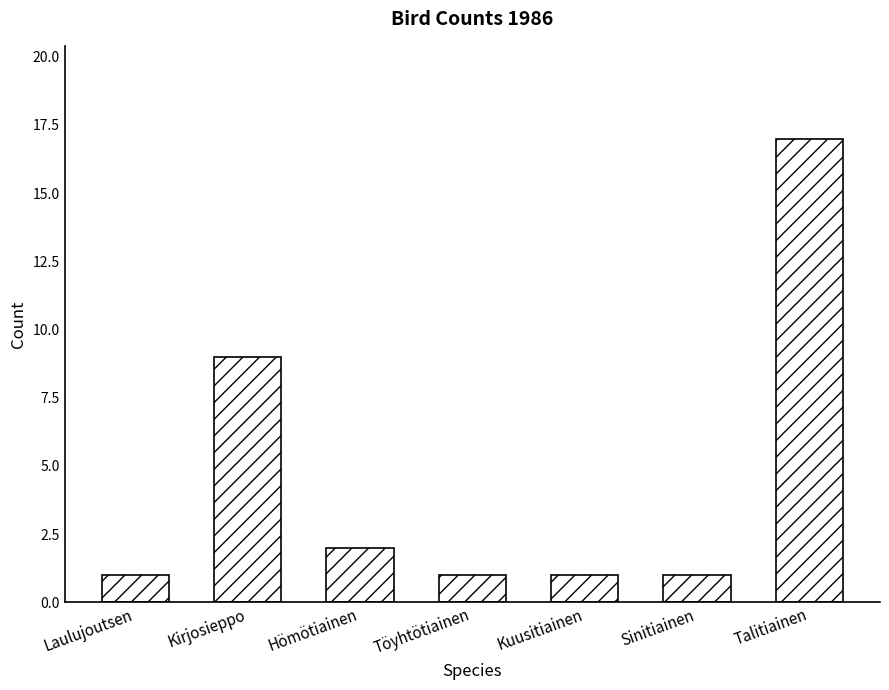

What is the maximum value shown in the chart?

17